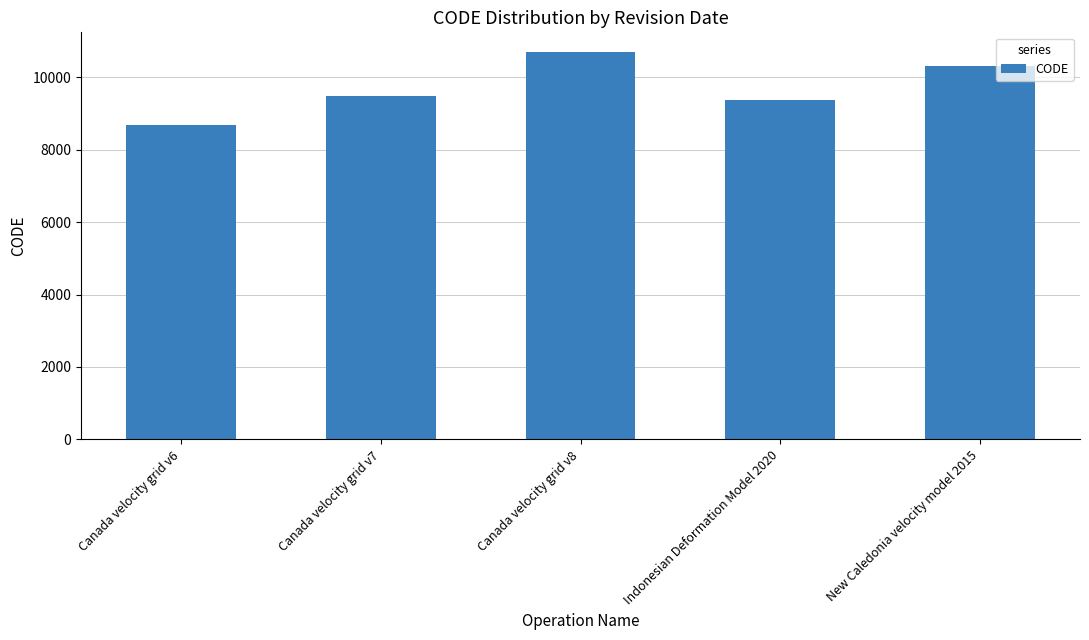

What is the difference between the second highest and minimum values?

1647